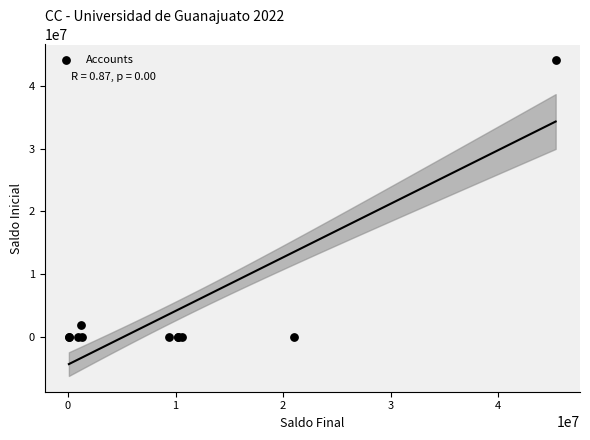

What Y value in the scatter plot is closest to 22034424?

1955443